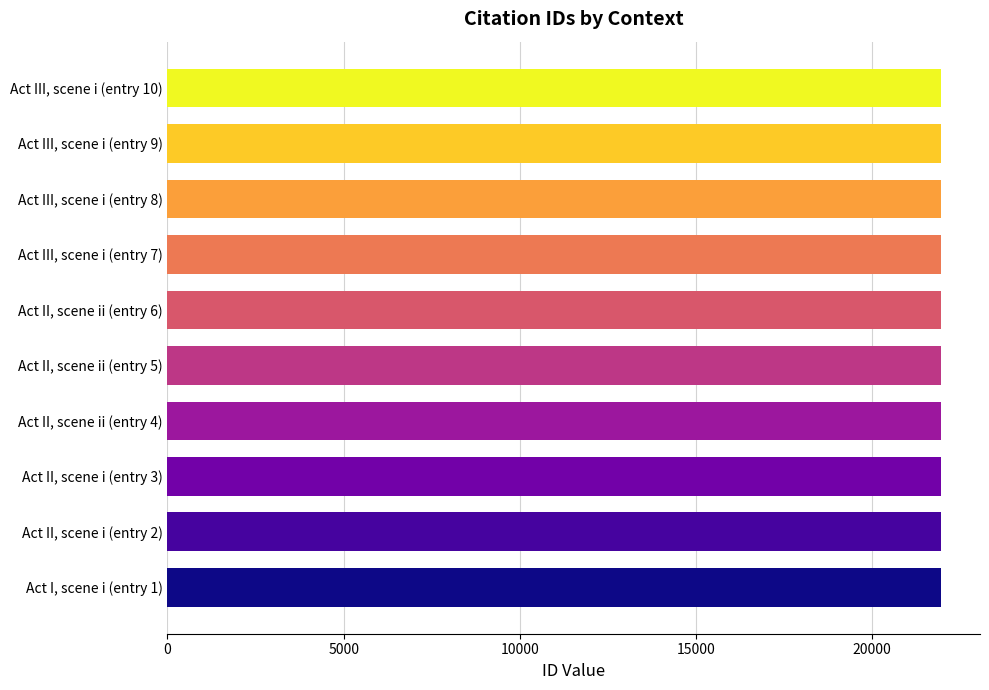

What is the sum of the values at Act II, scene ii (entry 5) and Act II, scene i (entry 3)?

43906